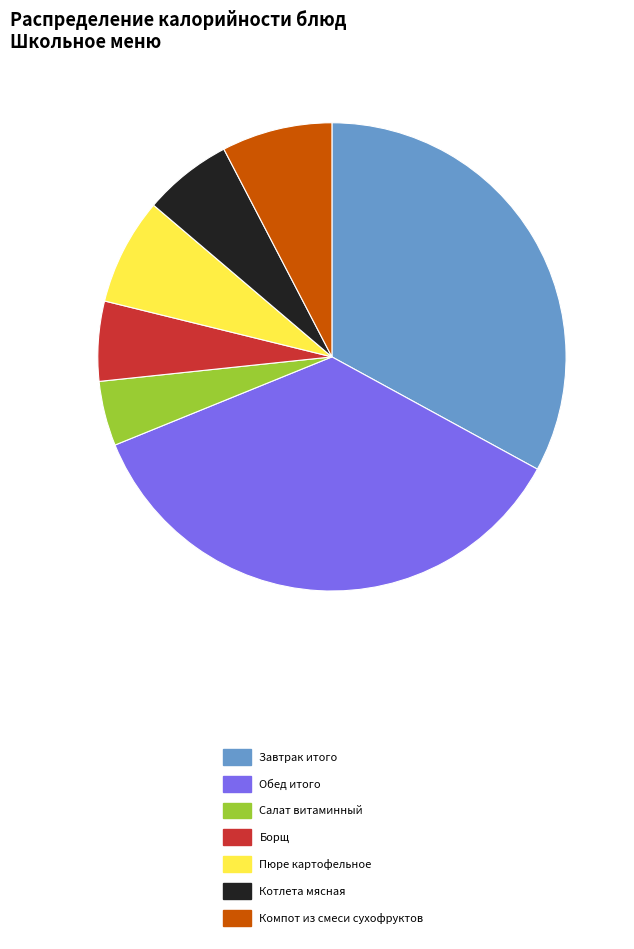

Approximately how many times larger is the value at Борщ compared to Завтрак итого?

0.2